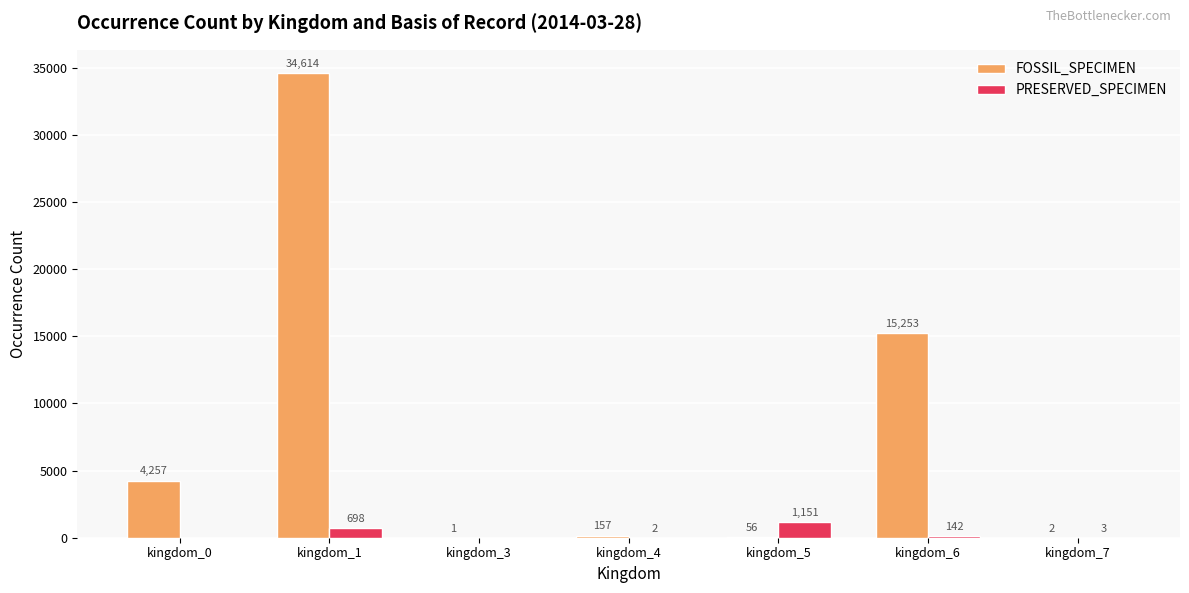

How many series are shown in this chart?

2